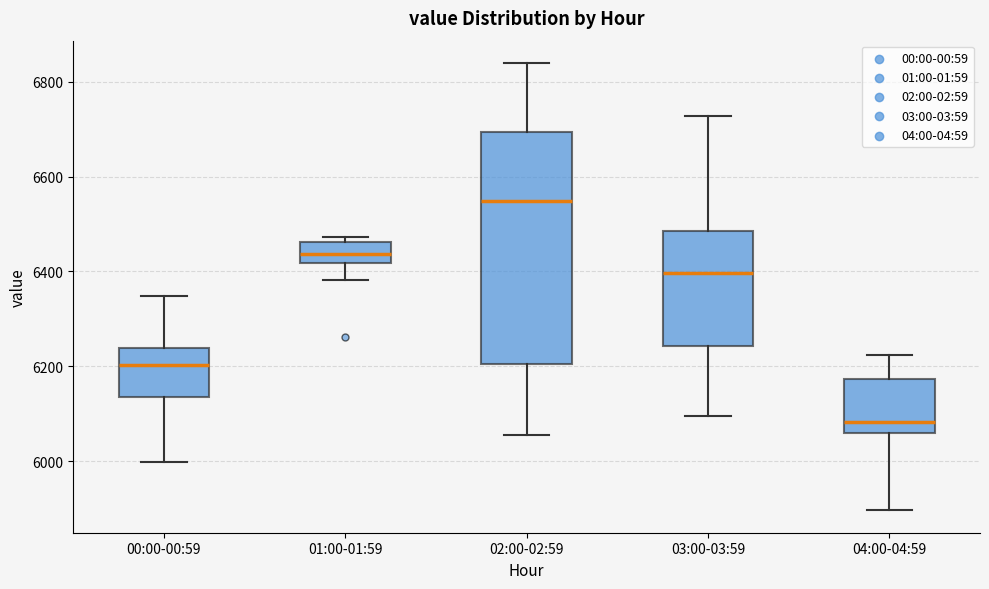

Reading left to right, read every box against the y-axis: the position of its median line, the range the box covers, and the ends of its whiskers. The values are not printed on the chart, so give them approximately, as read against the axis.

00:00-00:59: median 6200, box 6140 to 6240, whiskers 6000 to 6340
01:00-01:59: median 6440, box 6420 to 6460, whiskers 6380 to 6480
02:00-02:59: median 6540, box 6200 to 6700, whiskers 6060 to 6840
03:00-03:59: median 6400, box 6240 to 6480, whiskers 6100 to 6720
04:00-04:59: median 6080, box 6060 to 6180, whiskers 5900 to 6220